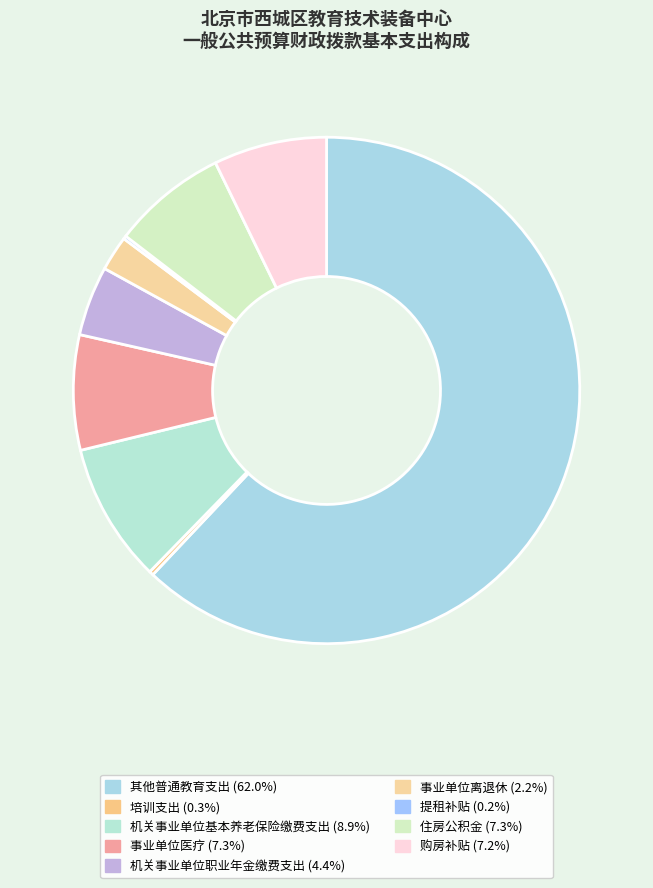

How many segments does this pie chart have?

9